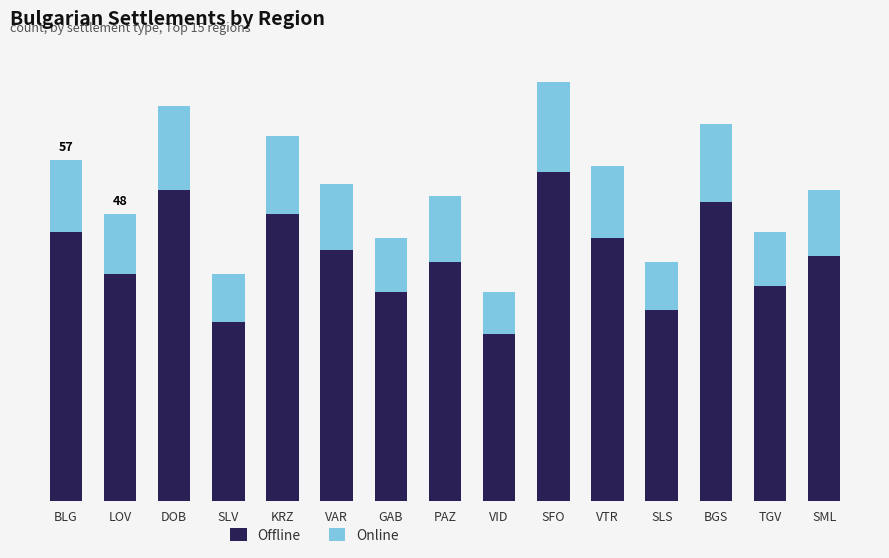

At which category is the sum across all series the highest?

SFO